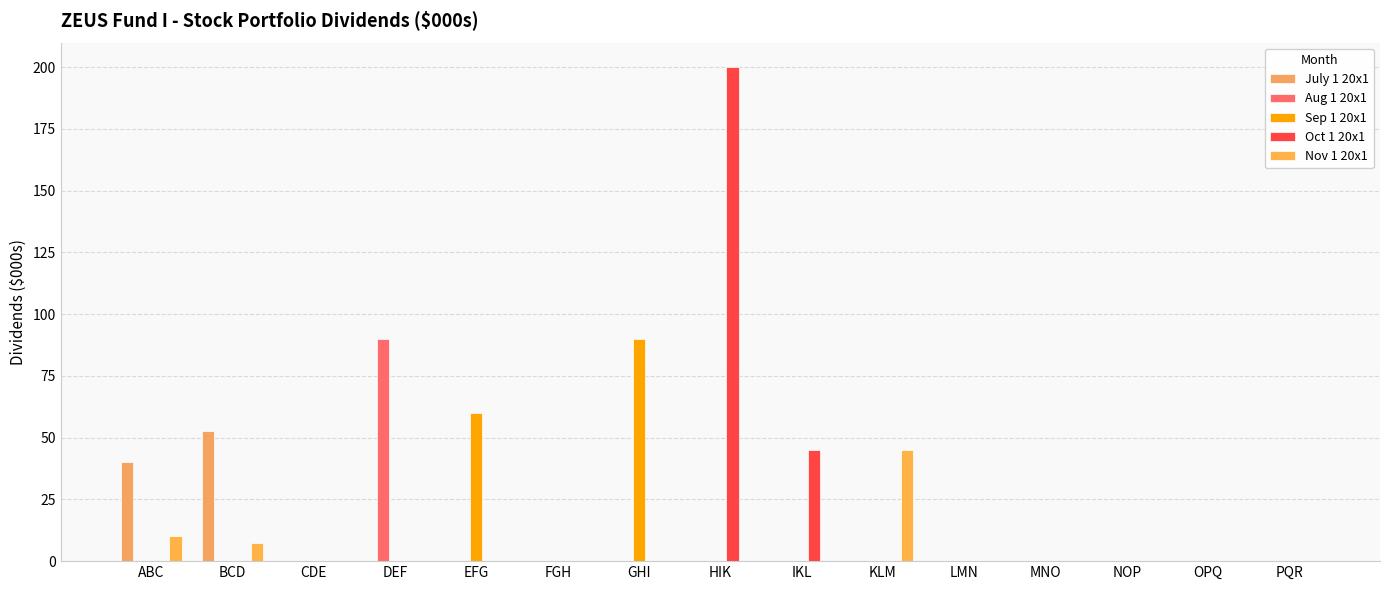

Rank the series by their maximum value, from lowest to highest.

Nov 1 20x1, July 1 20x1, Aug 1 20x1, Sep 1 20x1, Oct 1 20x1